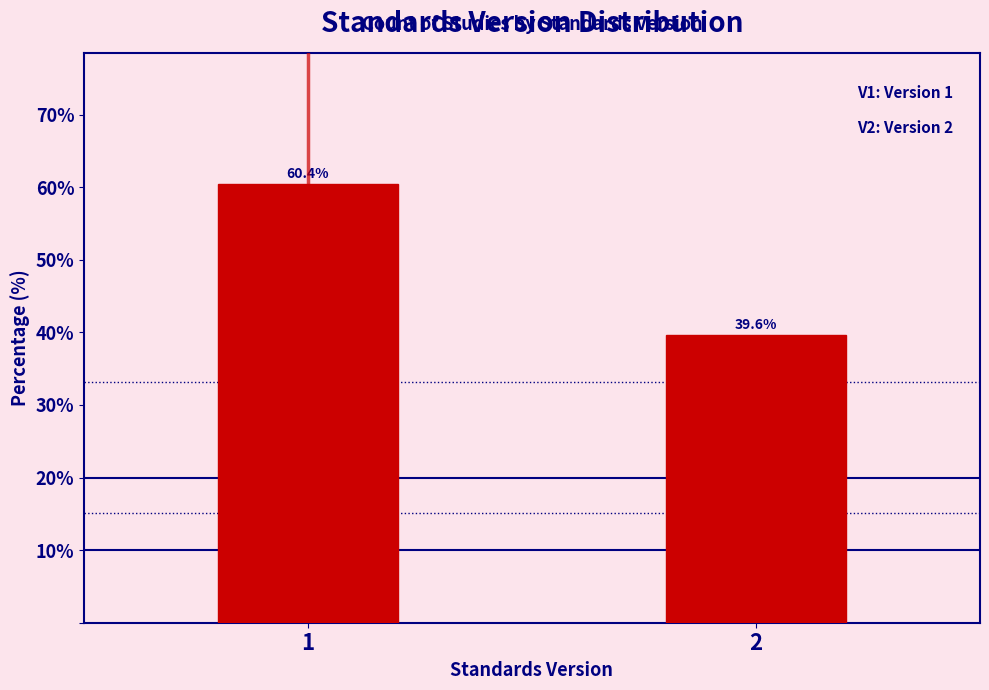

Reading right to left, transcribe all the data shown in this chart.

2=39.6	1=60.4